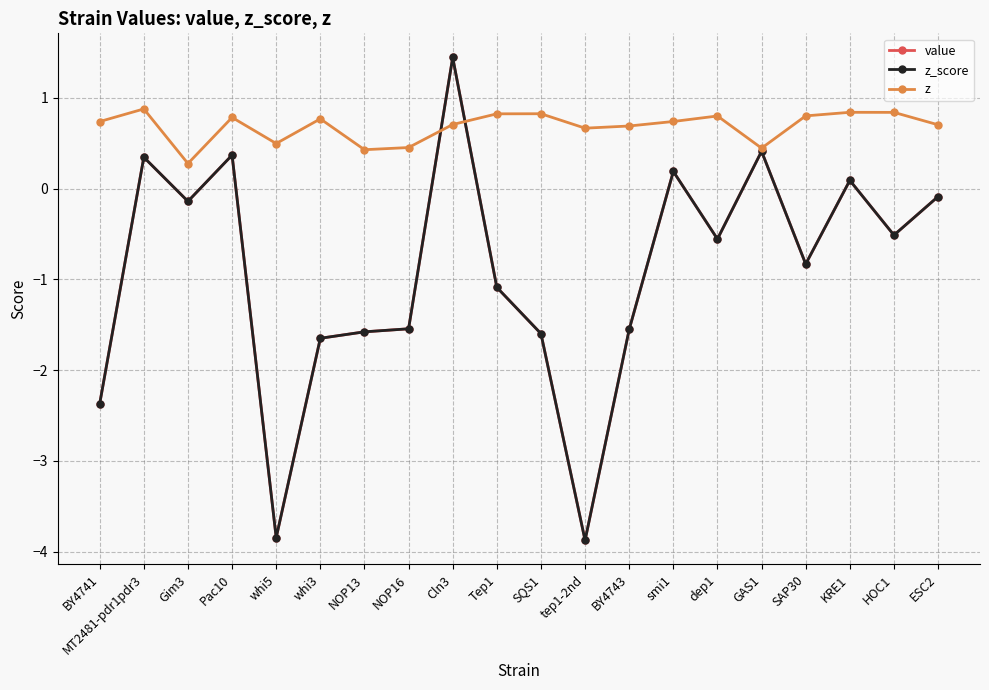

The z_score series shows -1.6 at SQS1. True or false?

True